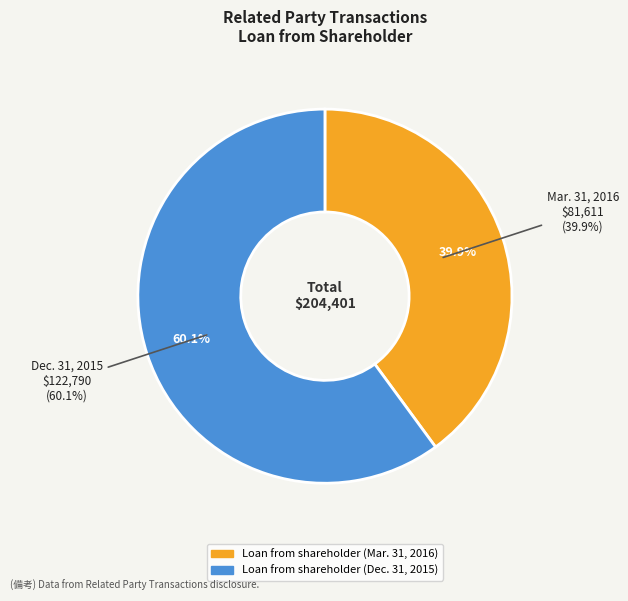

To the nearest percent, what is the average slice percentage?

50%